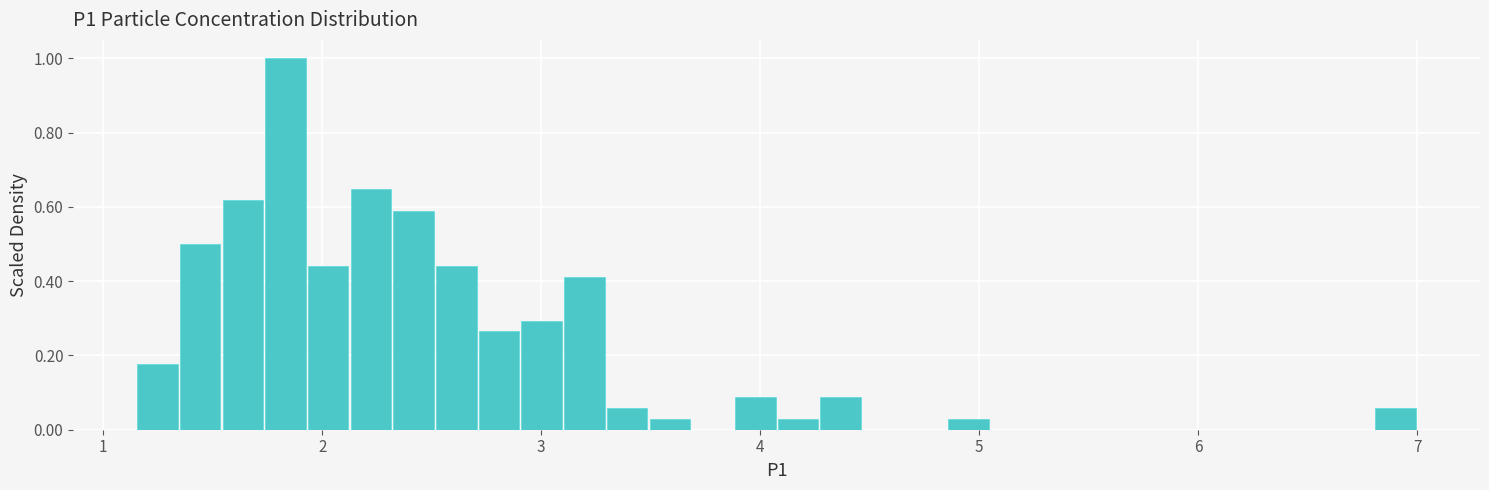

Around what value on the x-axis is the tallest bar? Give the approximate position of its centre, as read against the axis.

1.8